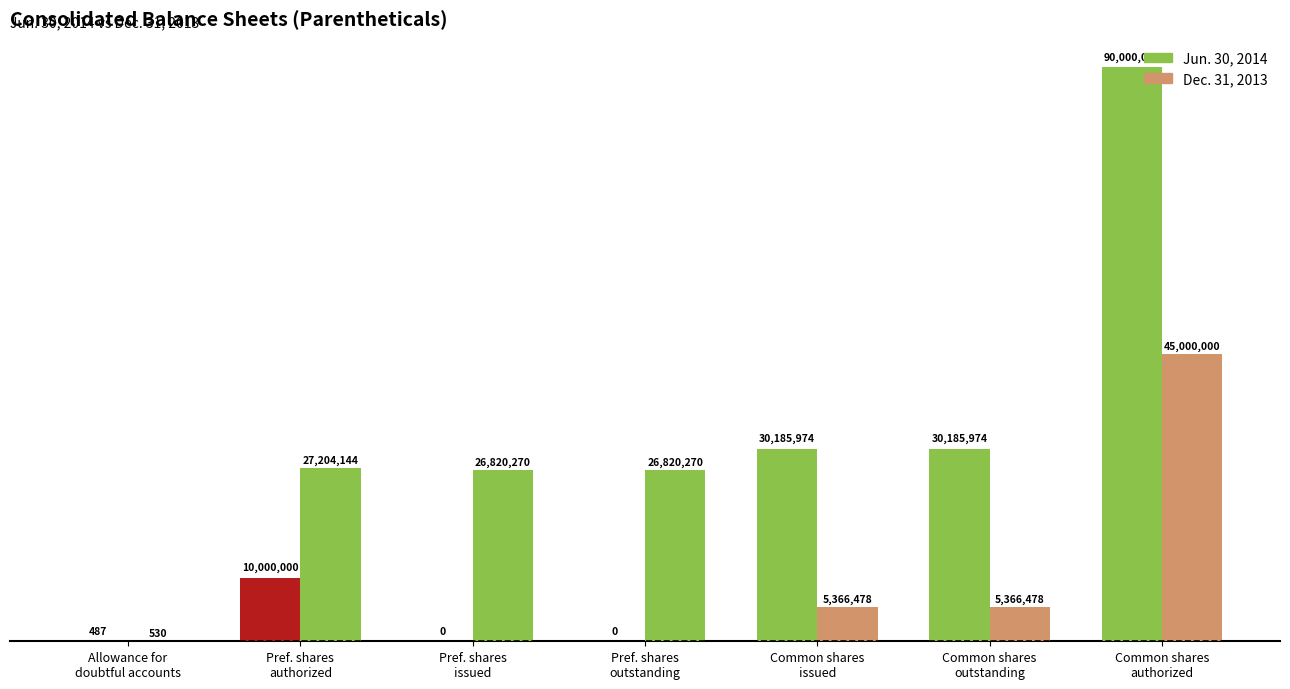

The Jun. 30, 2014 series shows 0 at Pref. shares
outstanding. True or false?

True